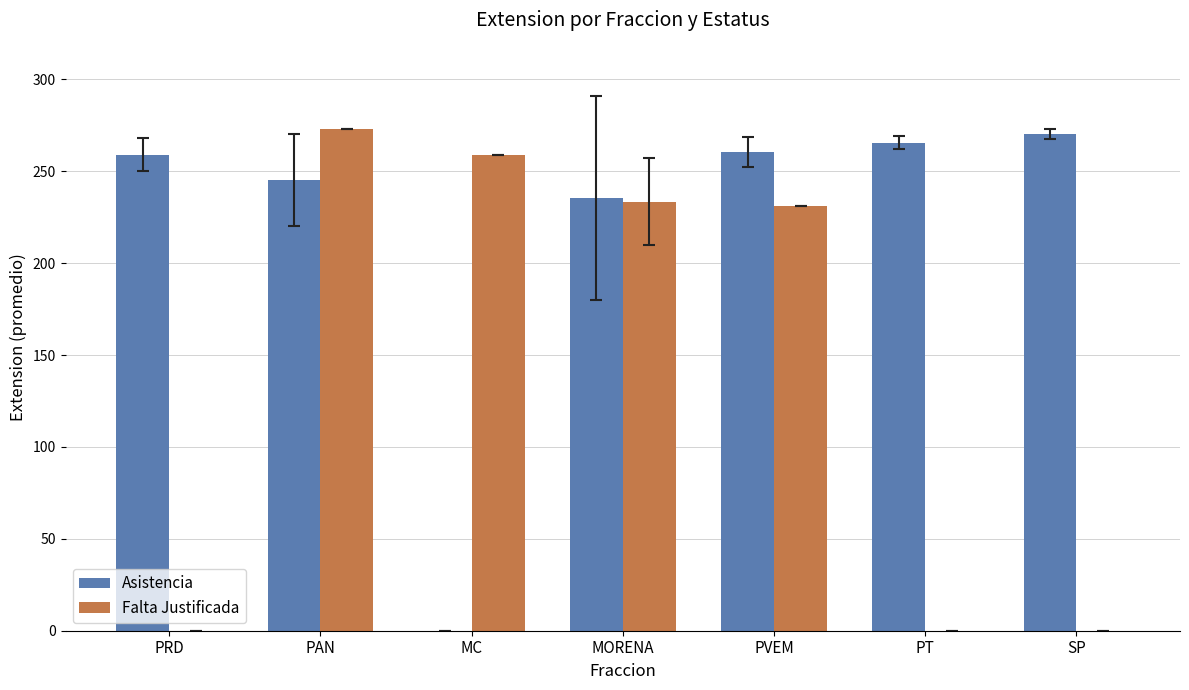

Which series has the largest total across all categories?

Asistencia